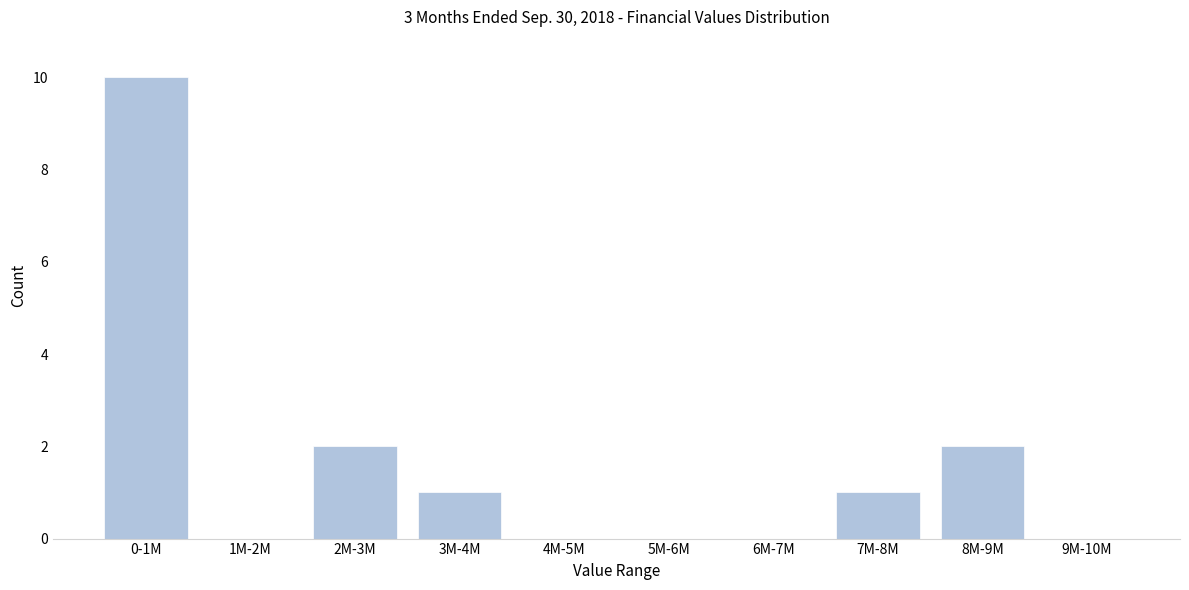

Reading right to left, list all the values displayed in this chart.

9M-10M=0	8M-9M=2	7M-8M=1	6M-7M=0	5M-6M=0	4M-5M=0	3M-4M=1	2M-3M=2	1M-2M=0	0-1M=10